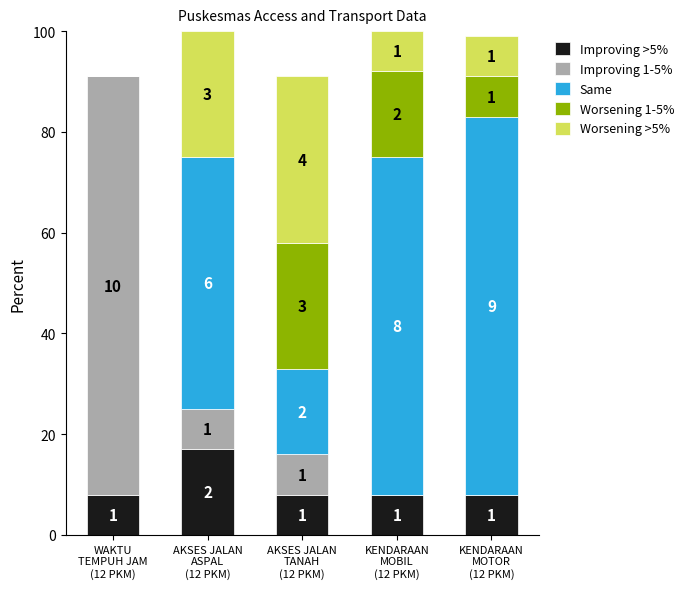

The Worsening 1-5% series shows 13 at KENDARAAN
MOTOR
(12 PKM). True or false?

False